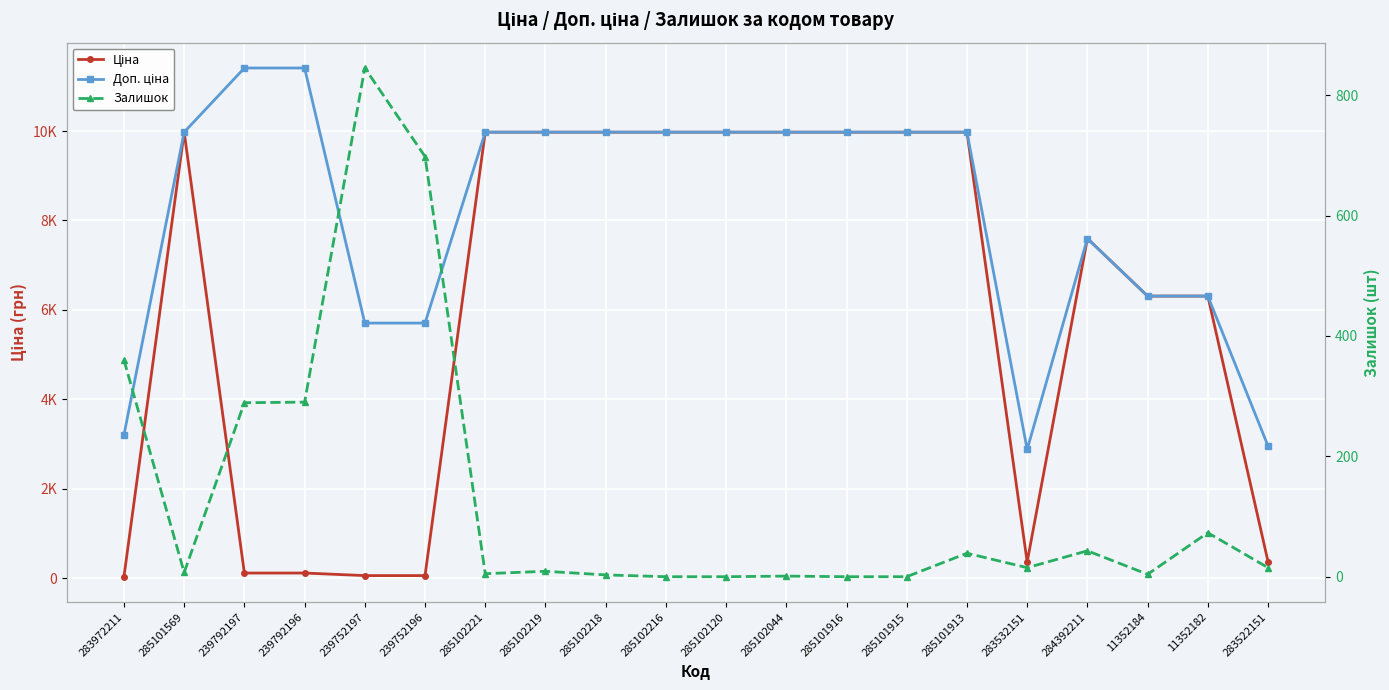

What is the total value across all series at 285102221?

19955.0